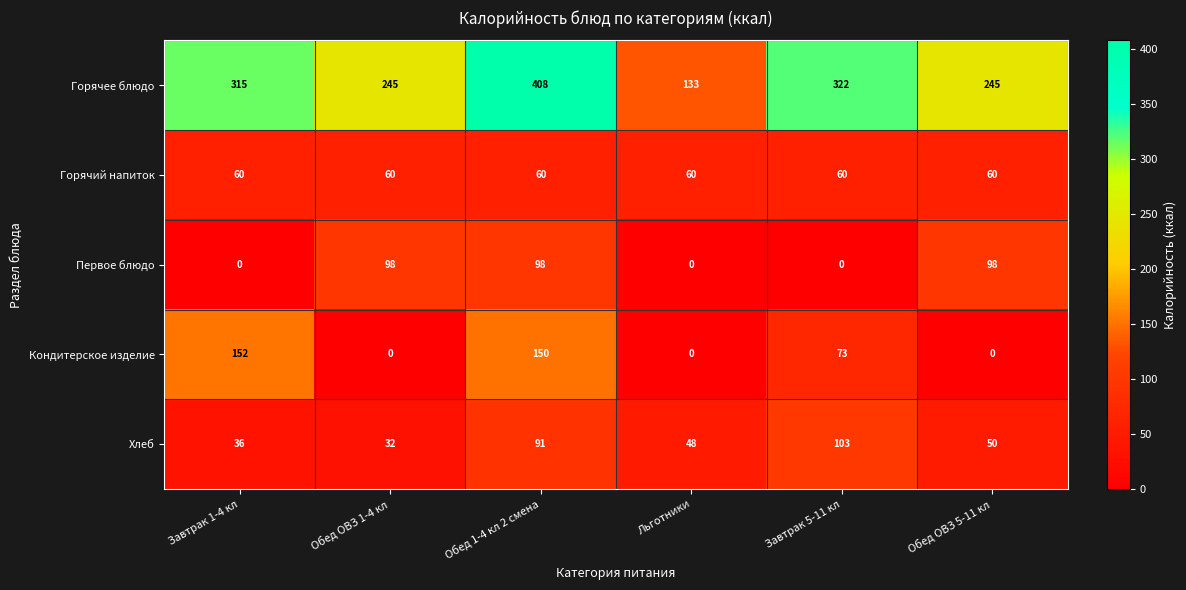

Which series has the widest spread of values?

Горячее блюдо